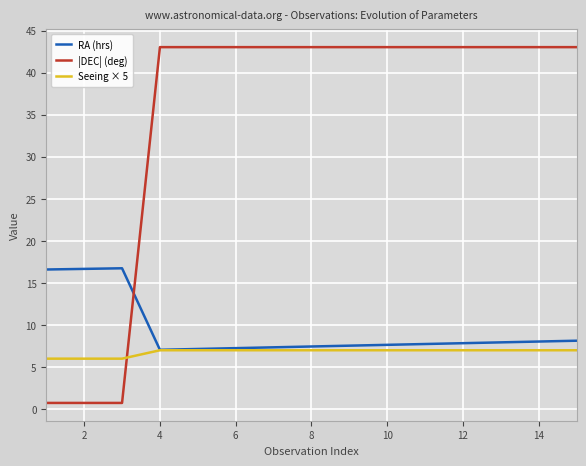

Is this an area chart (filled region under the line)?

No